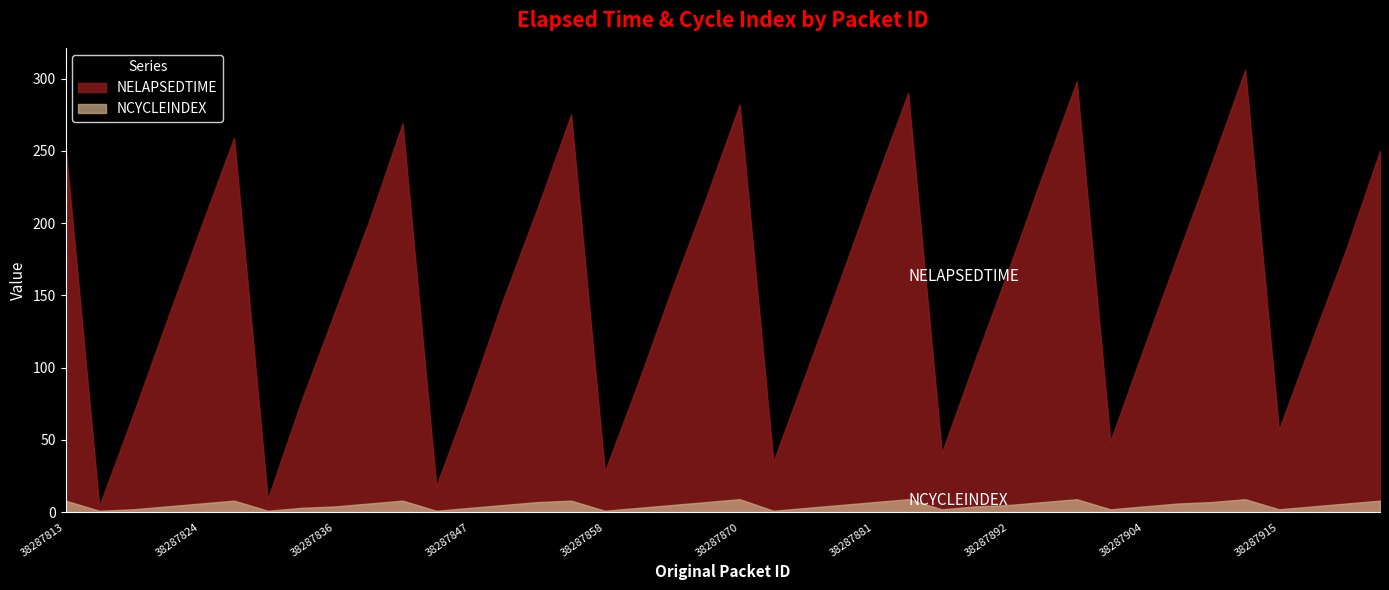

Reading right to left, extract all data points from this chart.

NELAPSEDTIME: 250	182	120	57	306	241	178	114	49	298	234	169	106	41	290	227	162	98	35	282	217	155	90	28	275	210	148	81	18	269	201	139	77	9	259	196	132	67	4	253
NCYCLEINDEX: 8	6	4	2	9	7	6	4	2	9	7	5	4	2	9	7	5	3	1	9	7	5	3	1	8	7	5	3	1	8	6	4	3	1	8	6	4	2	1	8